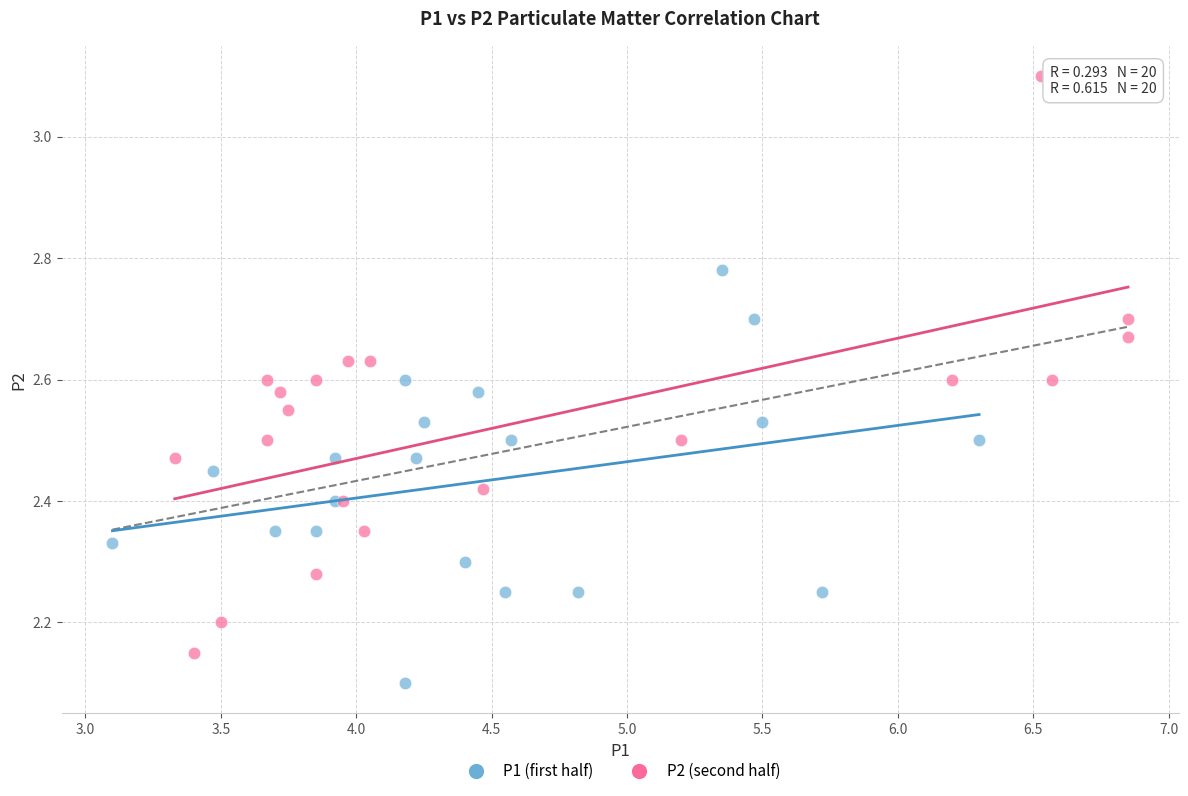

Which series contains the lowest Y value?

P1 (first half)